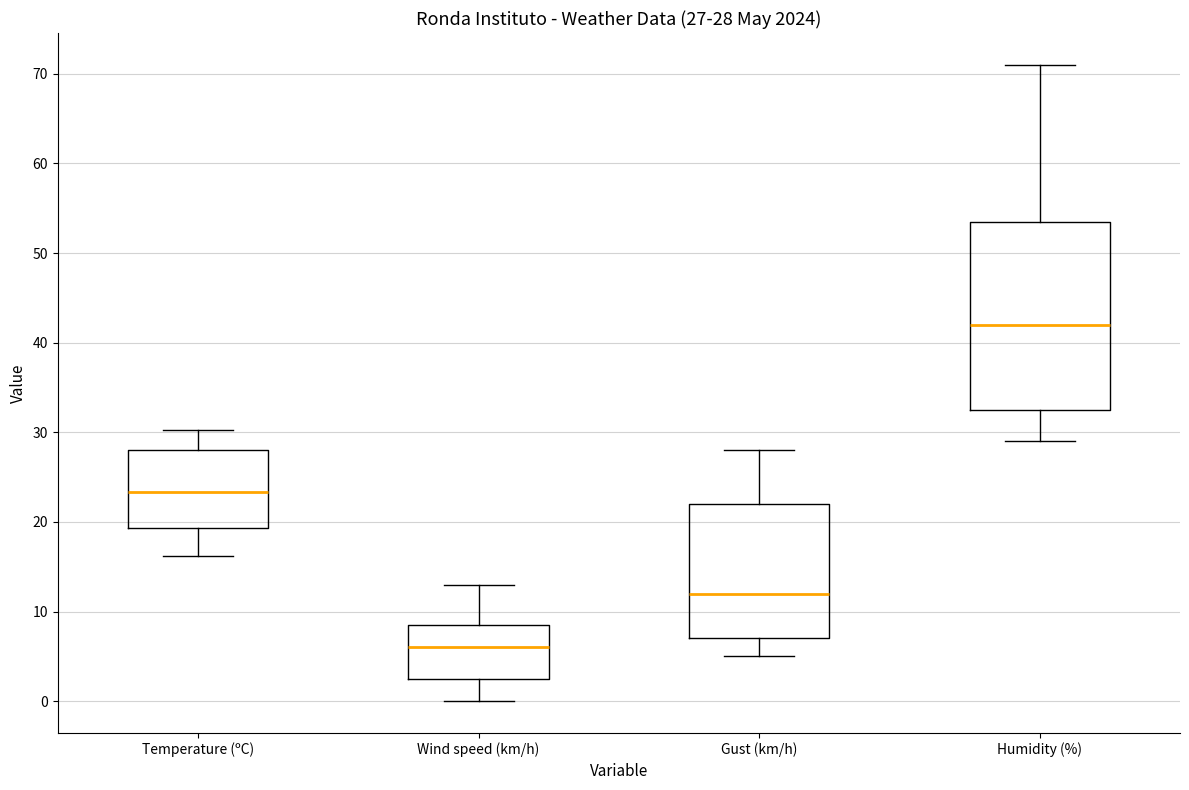

Which box's median line is the highest?

Humidity (%)